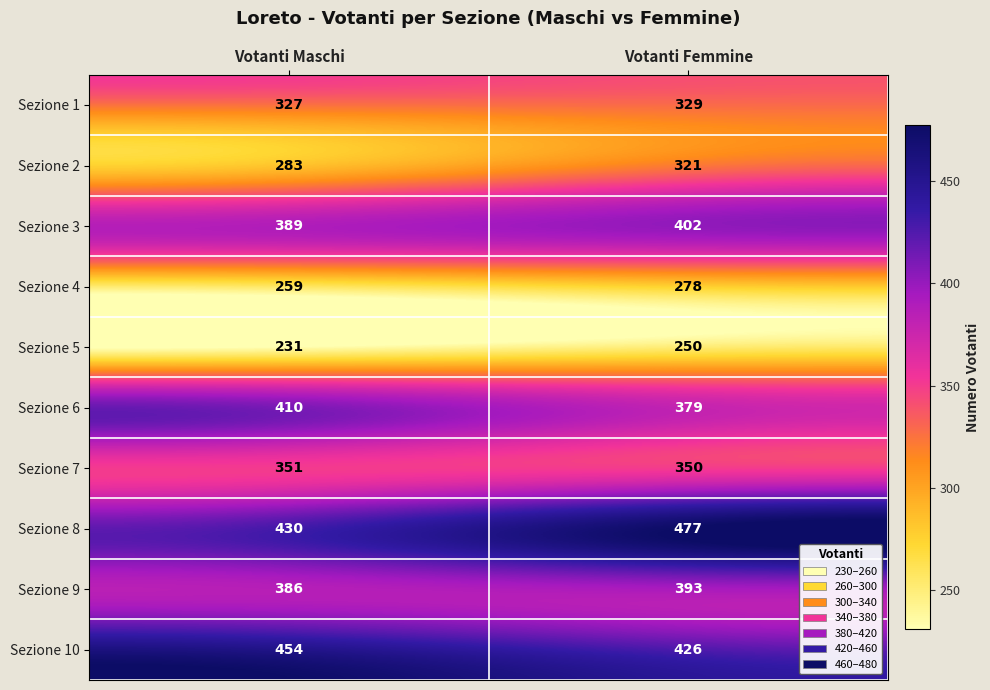

What is the sum of all Sezione 7 values?

701